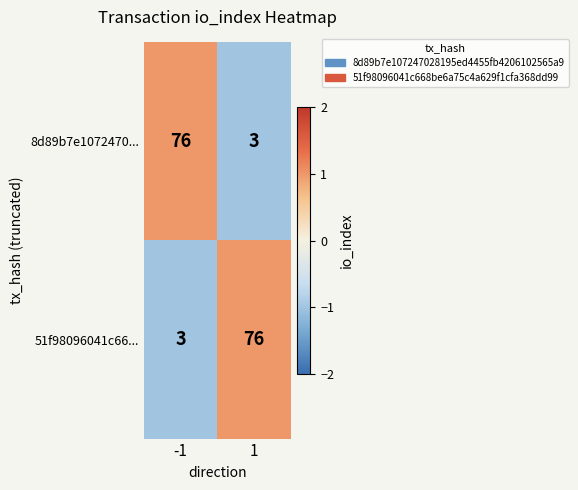

What is the difference between the highest and lowest values at -1?

73